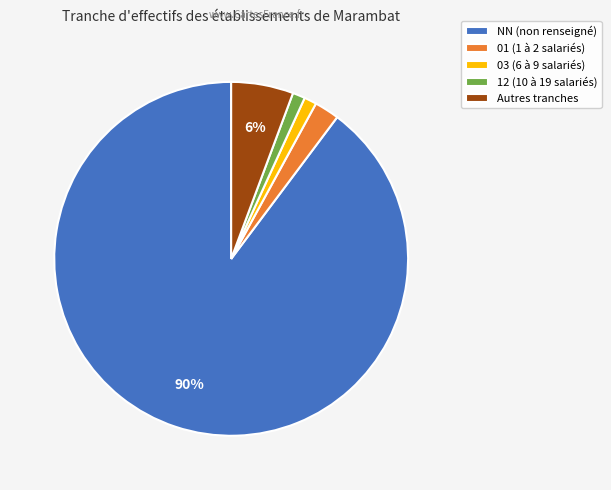

Which slice is the largest?

NN (non renseigné)